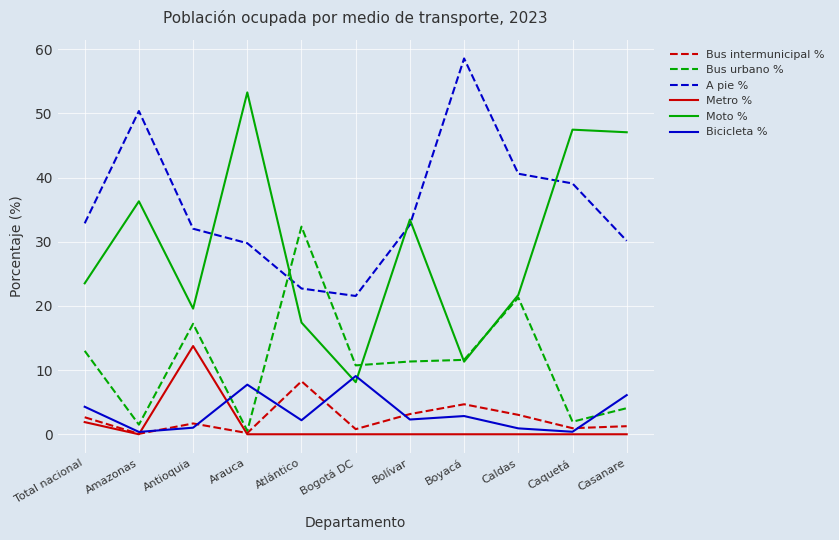

The Bus urbano % series shows 1.5 at Amazonas. True or false?

True